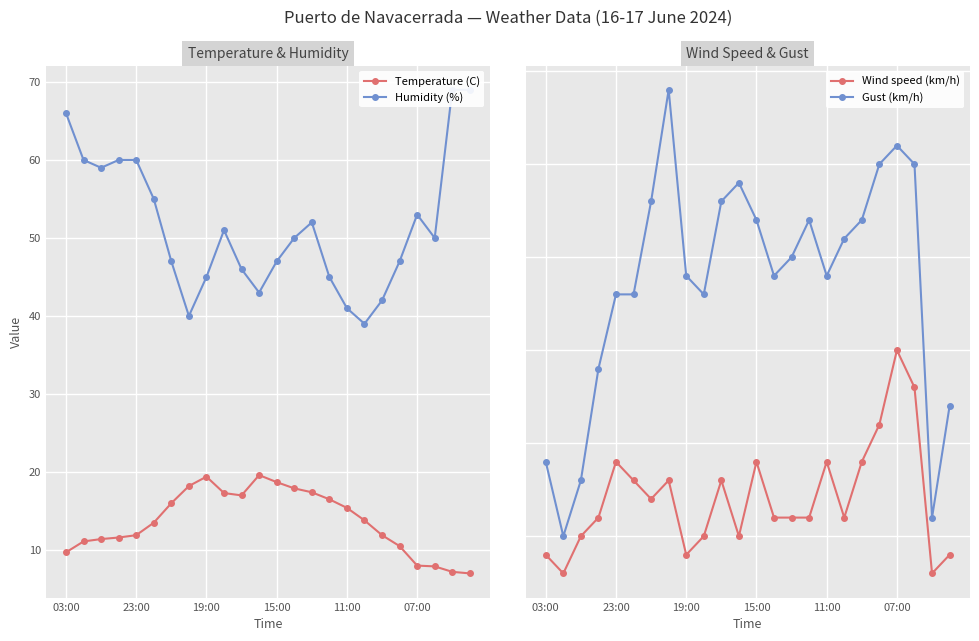

How many interior local valleys does the Humidity (%) series have?

5